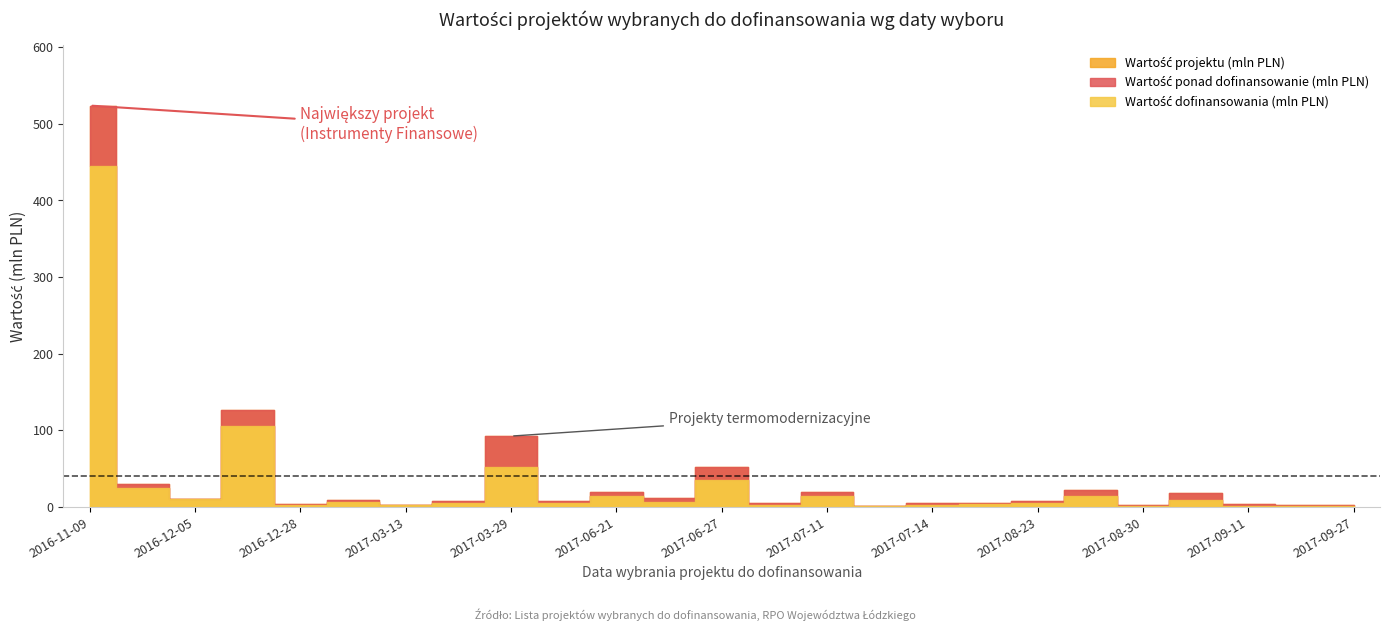

How many lines are shown in the chart?

2